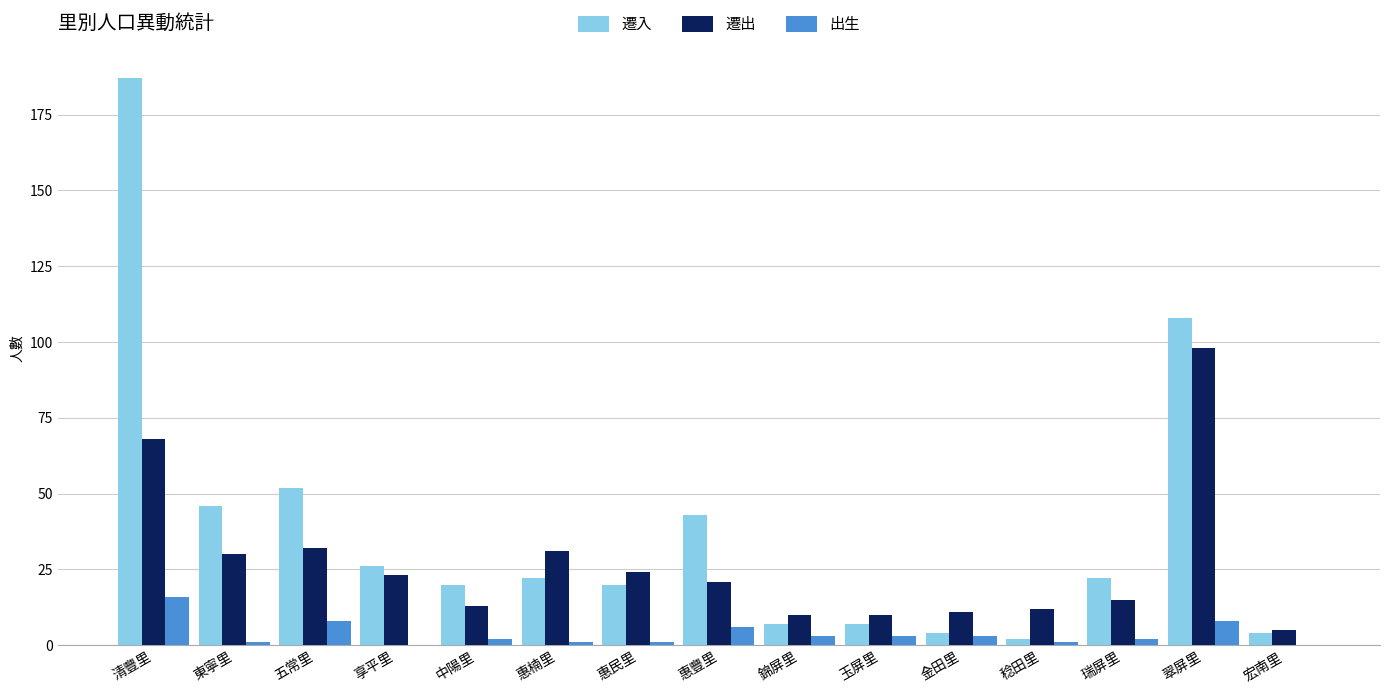

At which label does 遷出 first exceed 21?

清豐里